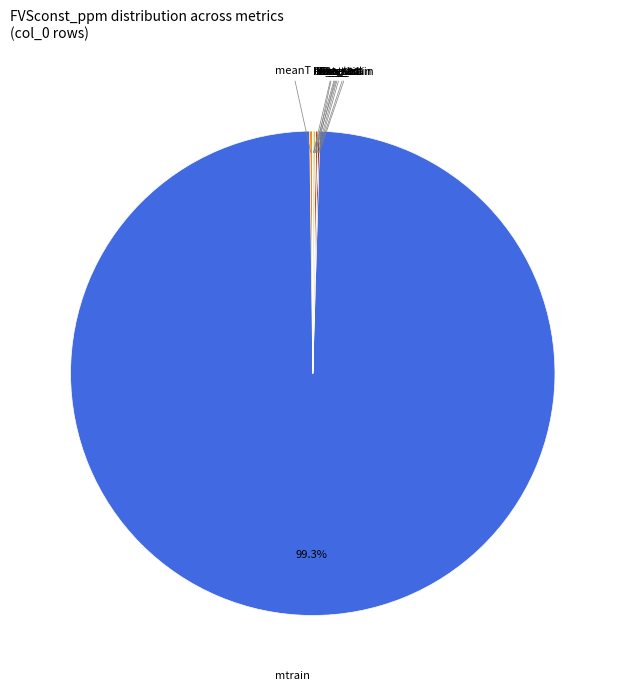

Is there any slice that represents more than half of the pie?

Yes